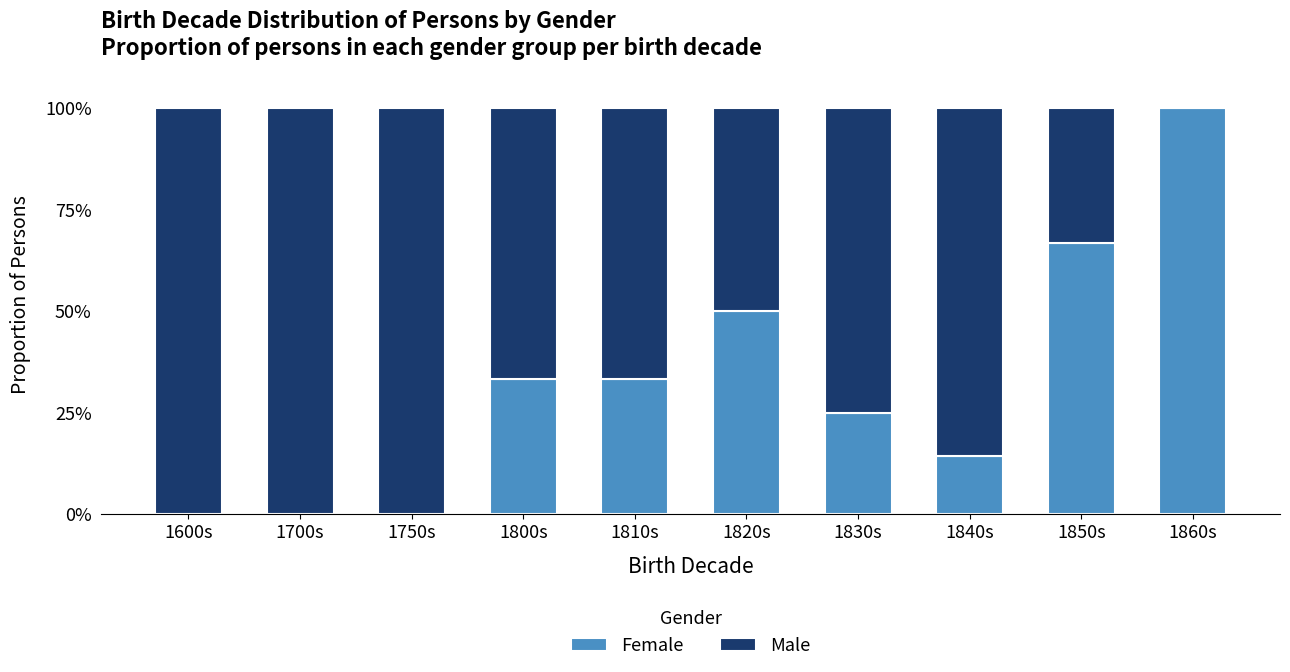

At which label is Male closest to 0?

1860s